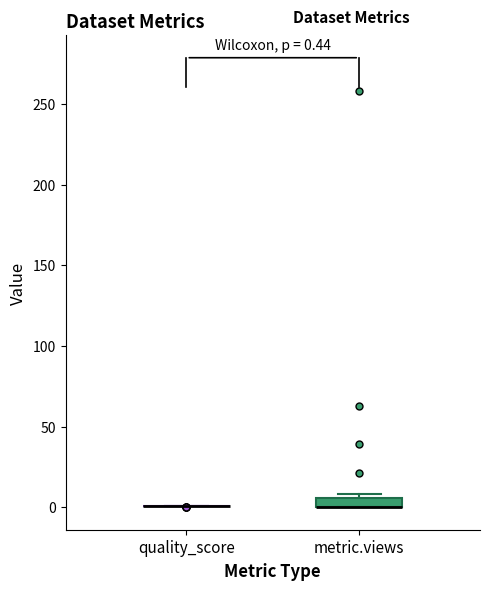

Comparing the boxes themselves (not the whiskers), which one is the tallest?

metric.views